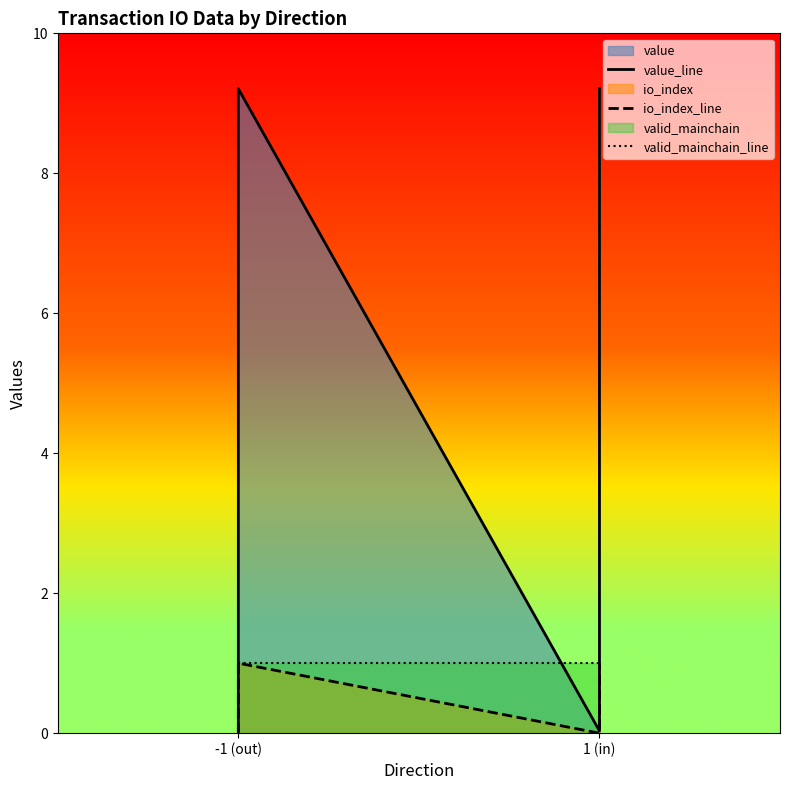

True or false: value_line and valid_mainchain_line cross at least once.

True